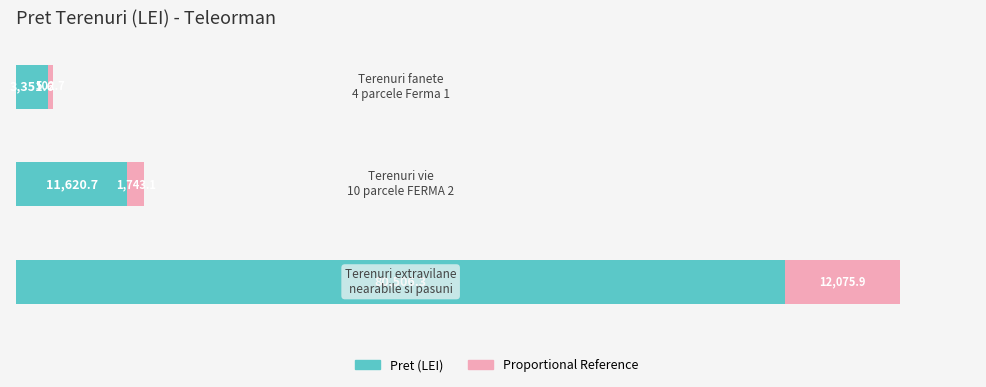

What is the value of the Proportional Reference bar at the 2nd from the left?

1743.1